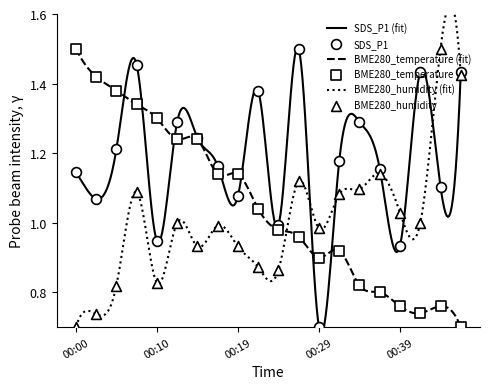

Which series reaches the minimum Y coordinate?

SDS_P1